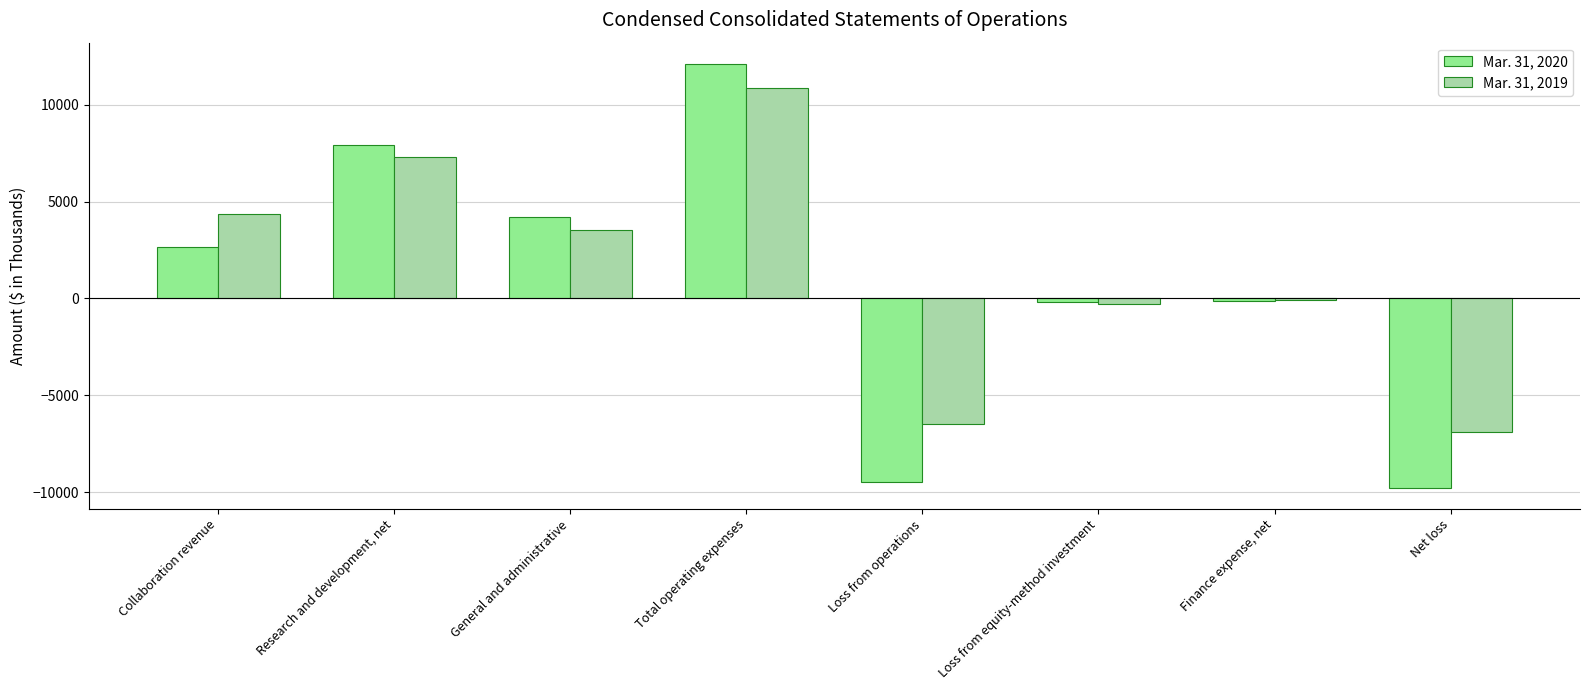

Which series has the widest spread of values?

Mar. 31, 2020